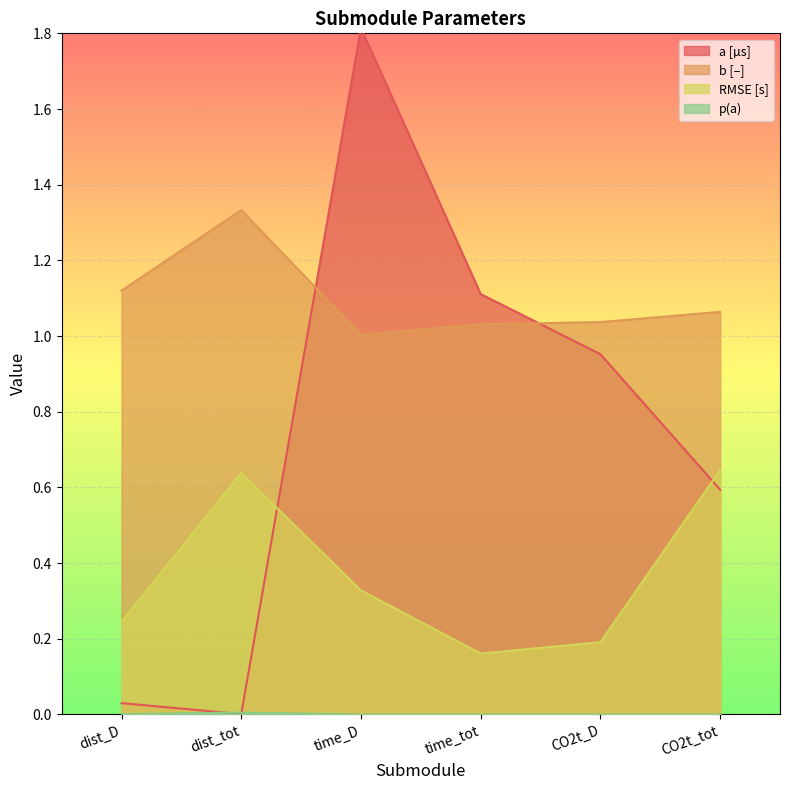

Does the chart display data point markers on the line(s)?

No